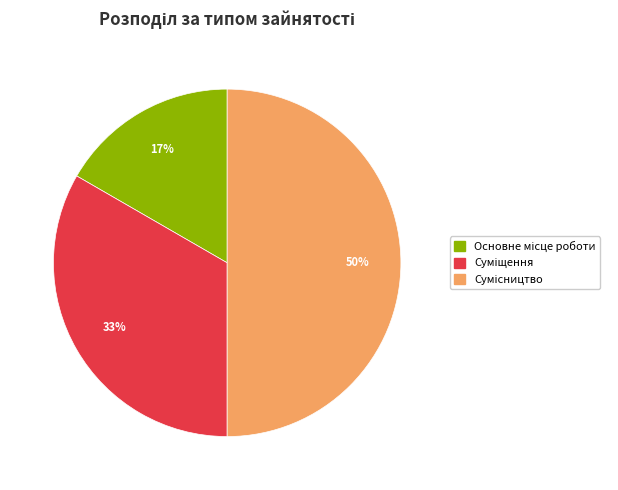

To the nearest percent, what is the average slice percentage?

33%